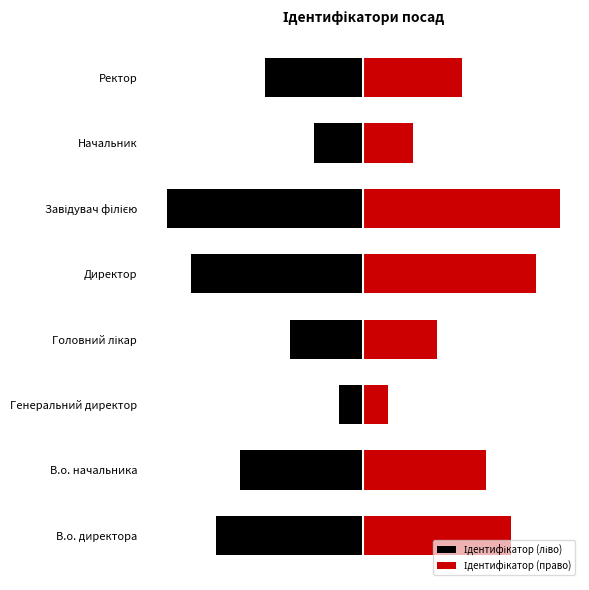

What is the maximum value for Ідентифікатор (ліво)?

-1